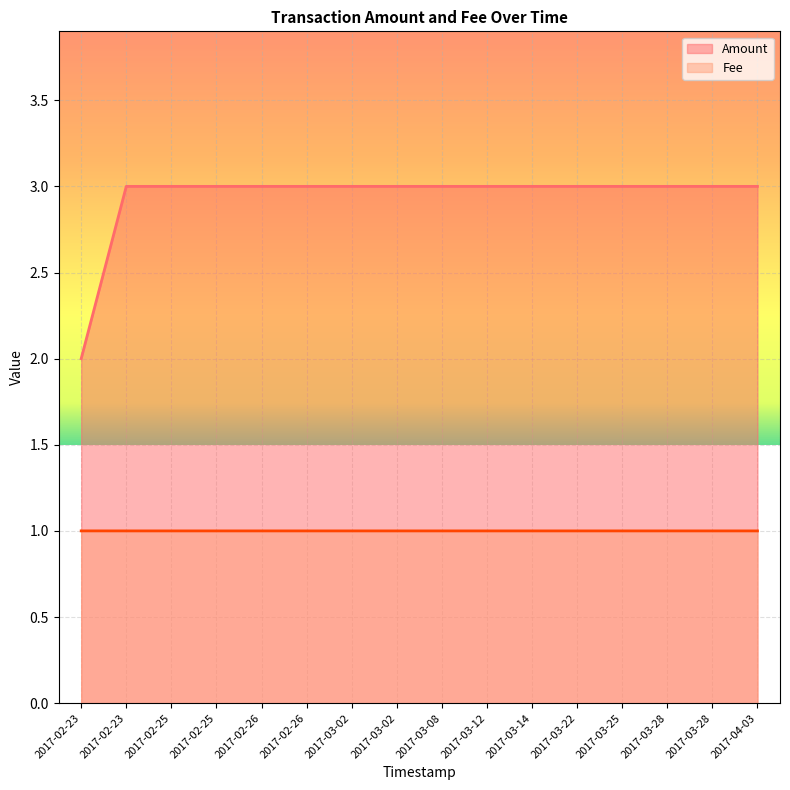

True or false: Fee and Amount cross at least once.

False